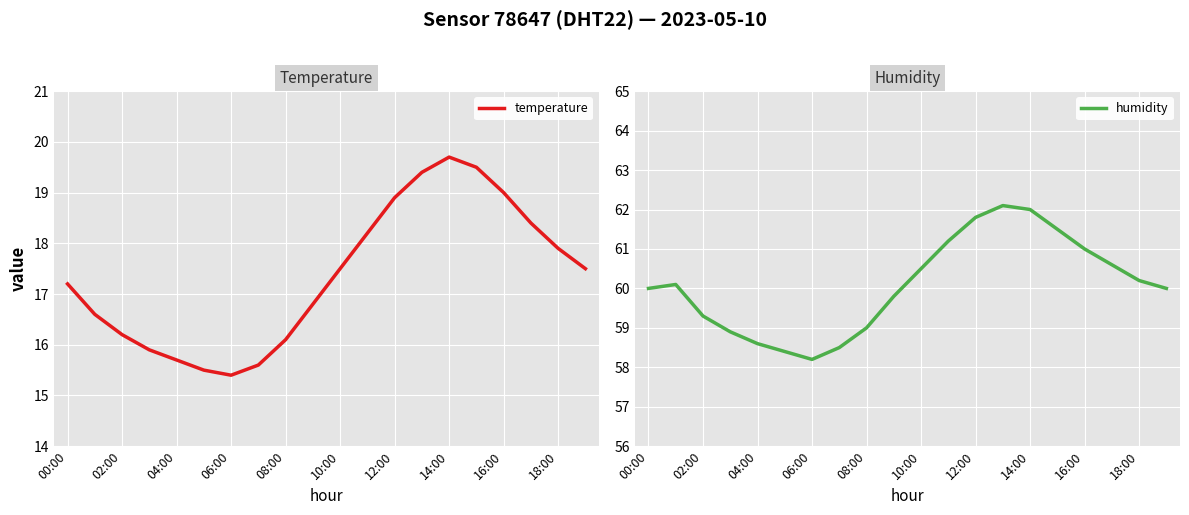

The temperature series shows 19.0 at 16:00. True or false?

True